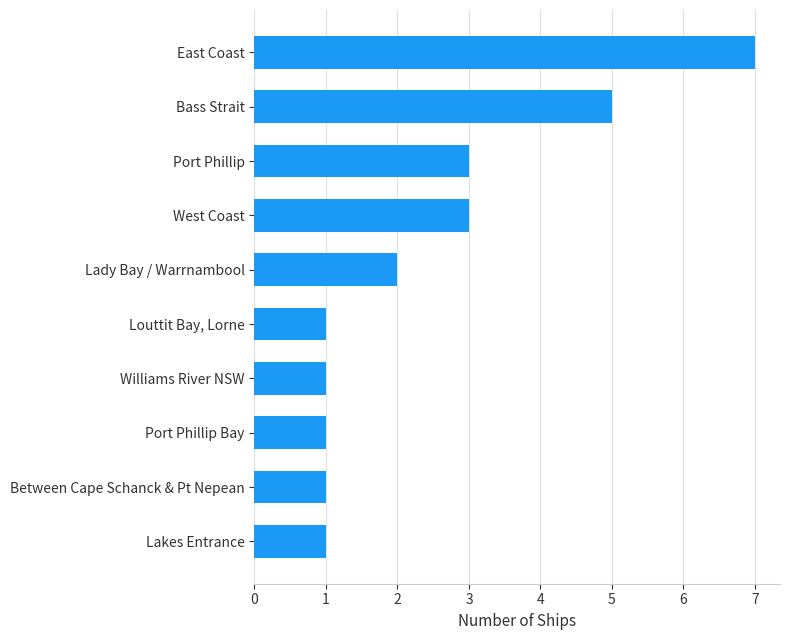

Count the values in the range 1 to 3.

8